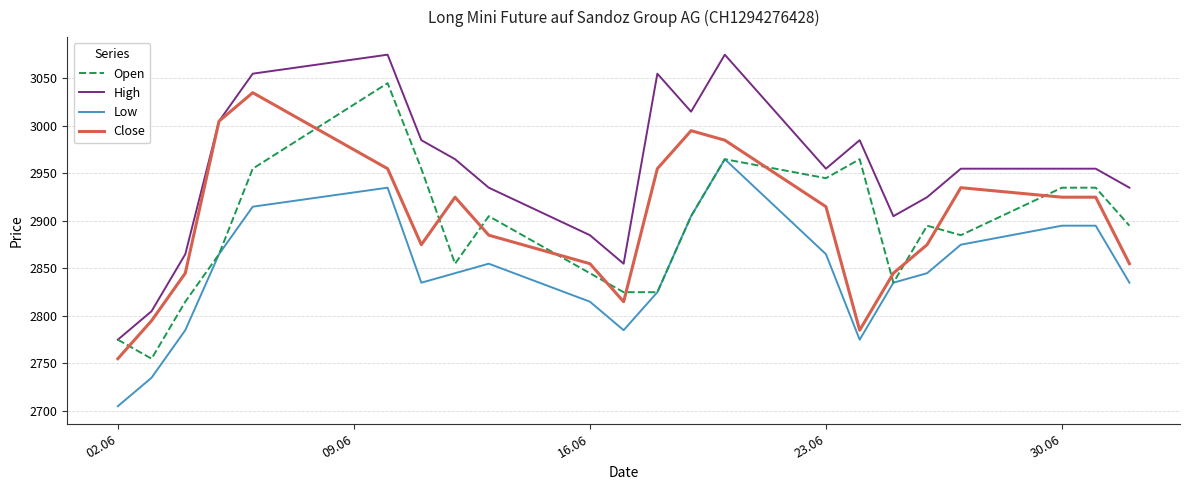

True or false: High and Low intersect in this chart.

False